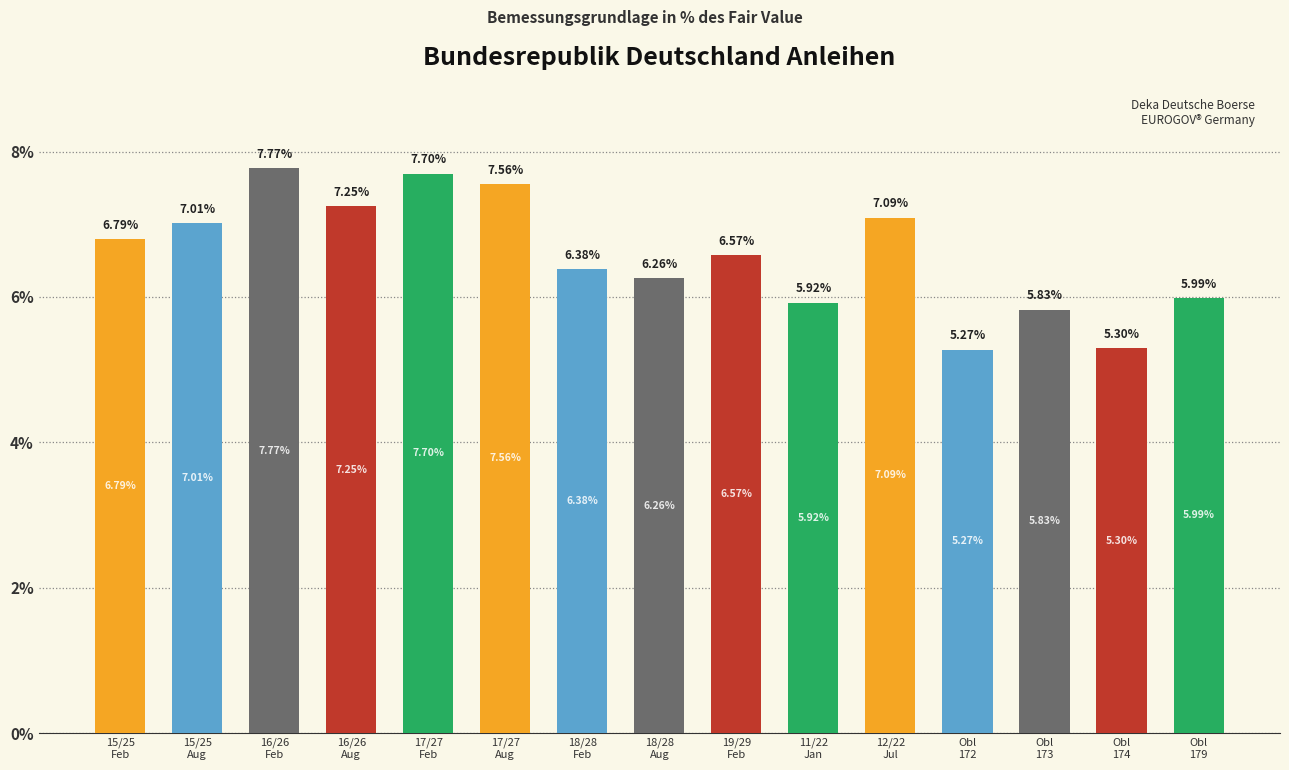

What position from the left is Obl
179?

15